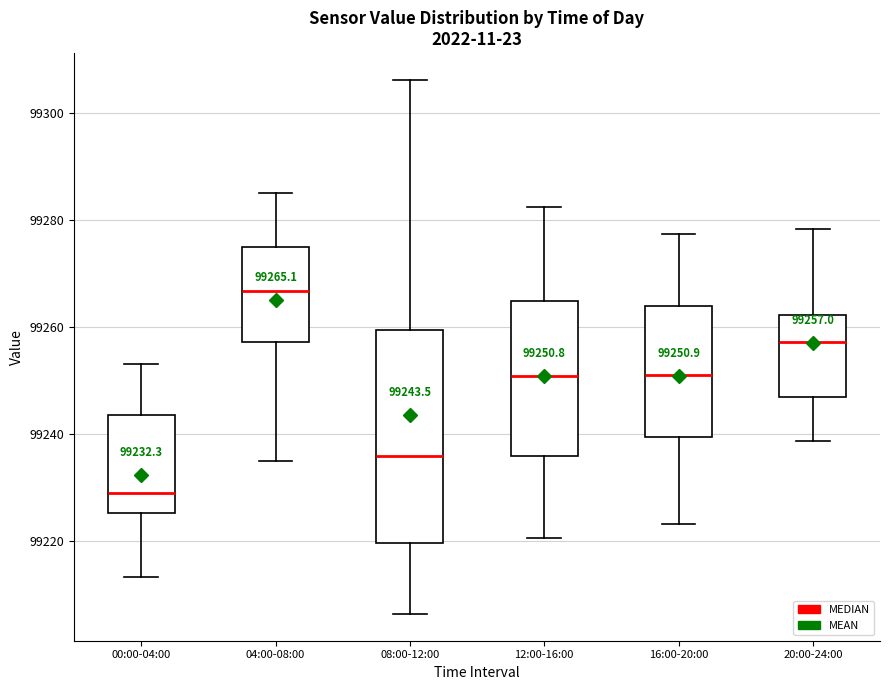

Which box has the lowest median line?

00:00-04:00